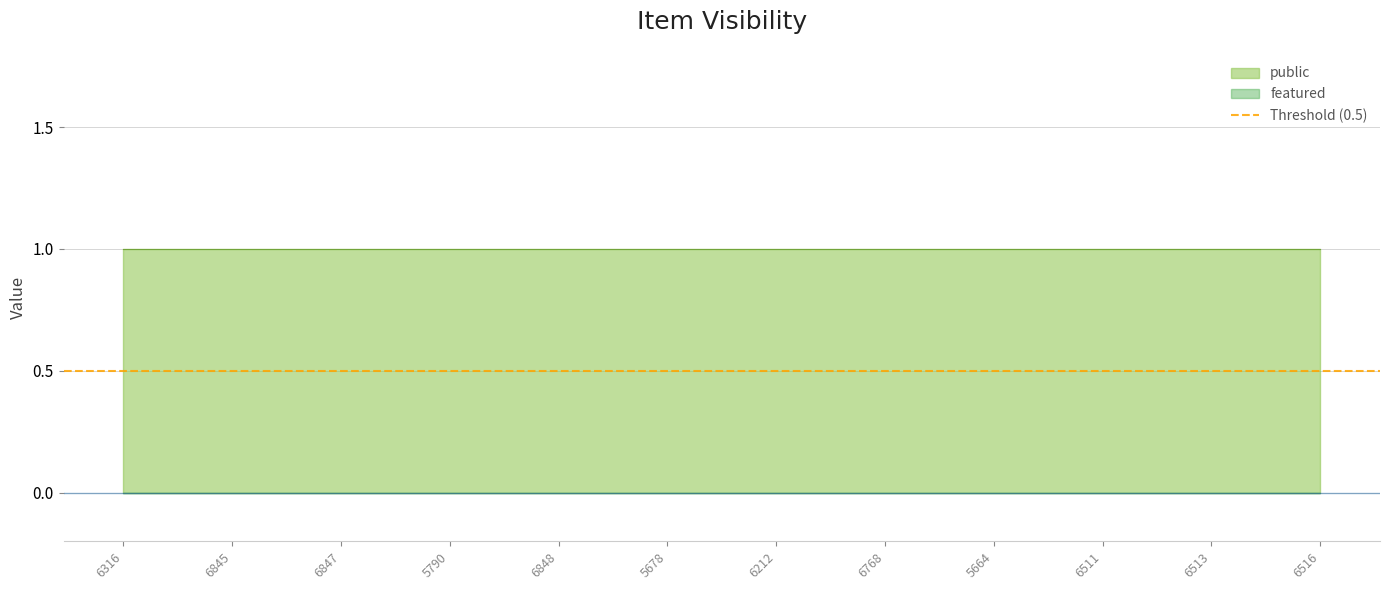

True or false: featured has more than 0 interior local peaks.

False